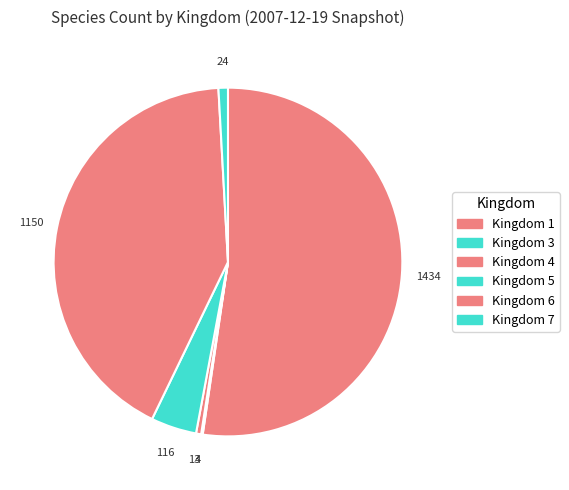

Rank the categories by value from lowest to highest.

3, 4, 7, 5, 6, 1